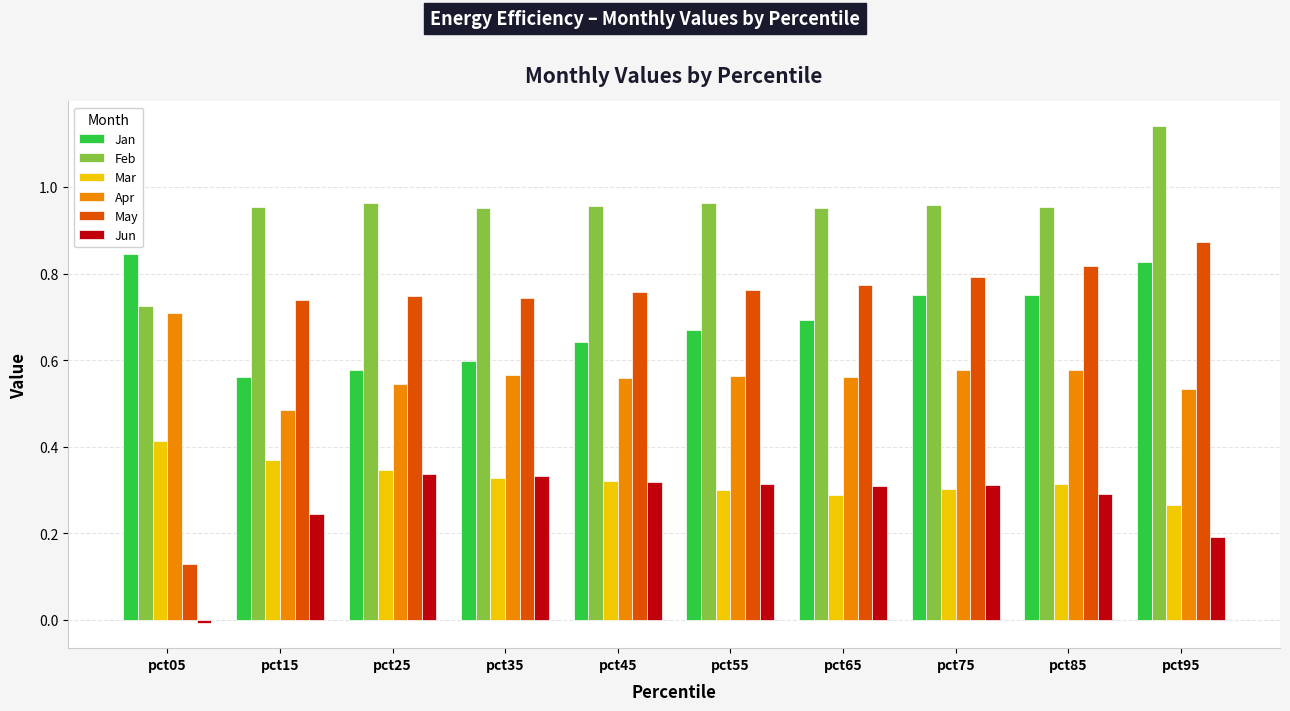

What is the sum of all May values?

7.1